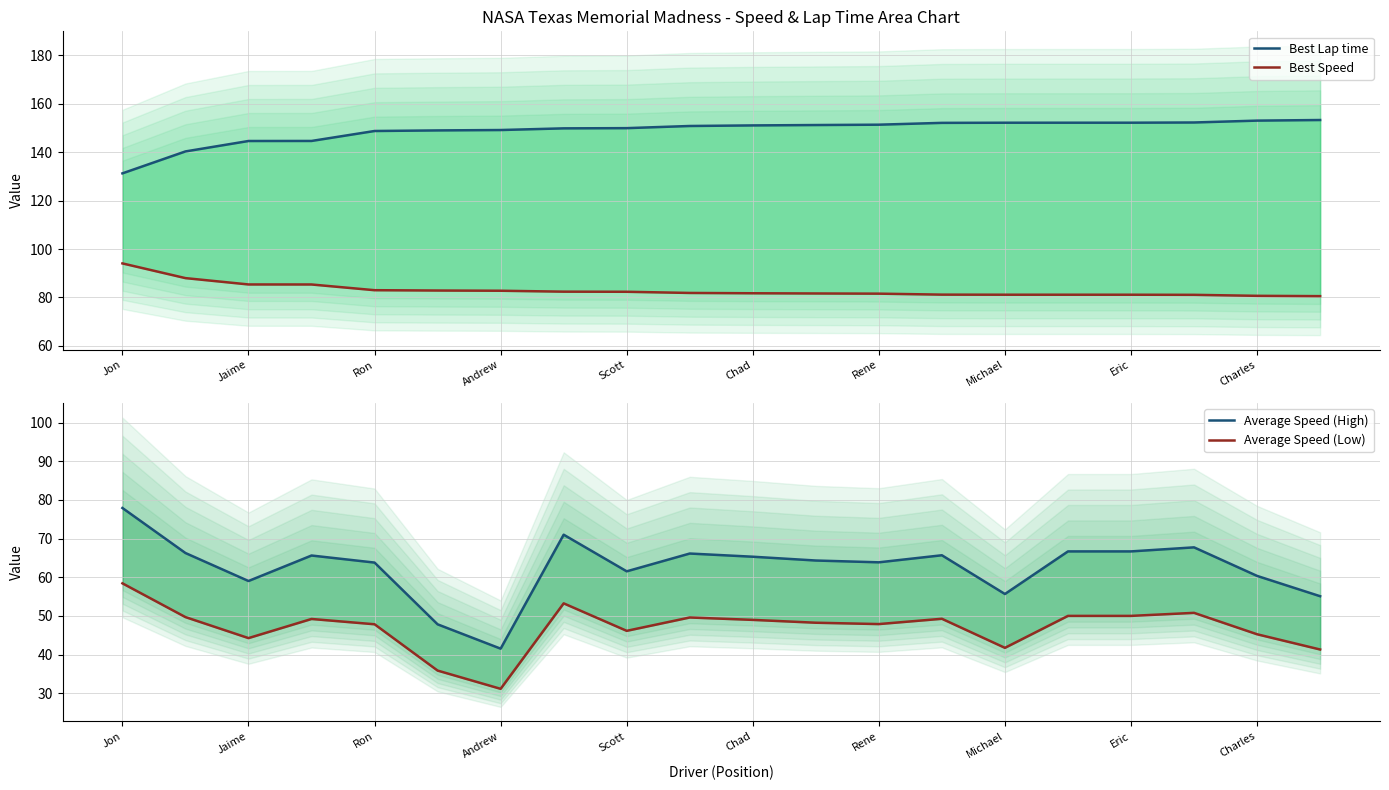

How many values in the Average Speed (Low) series exceed 48?

11